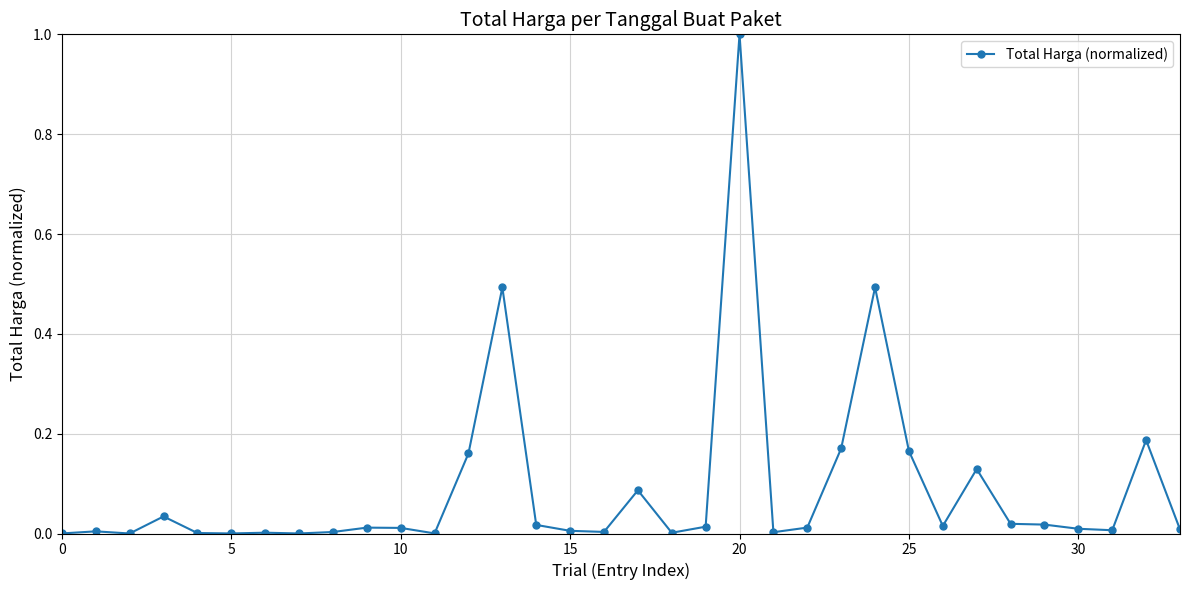

What is the sum of all values?

3.1